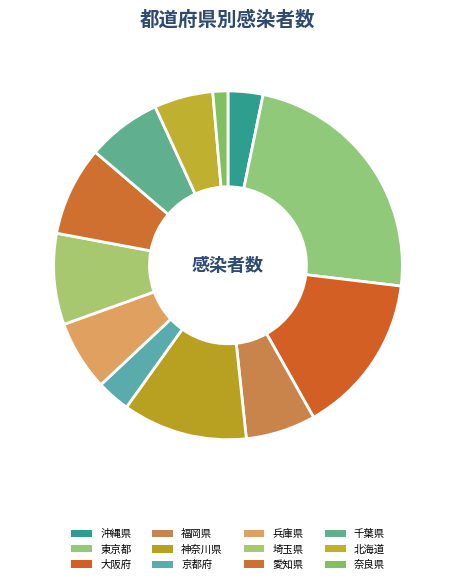

How many slices are in this pie chart?

12